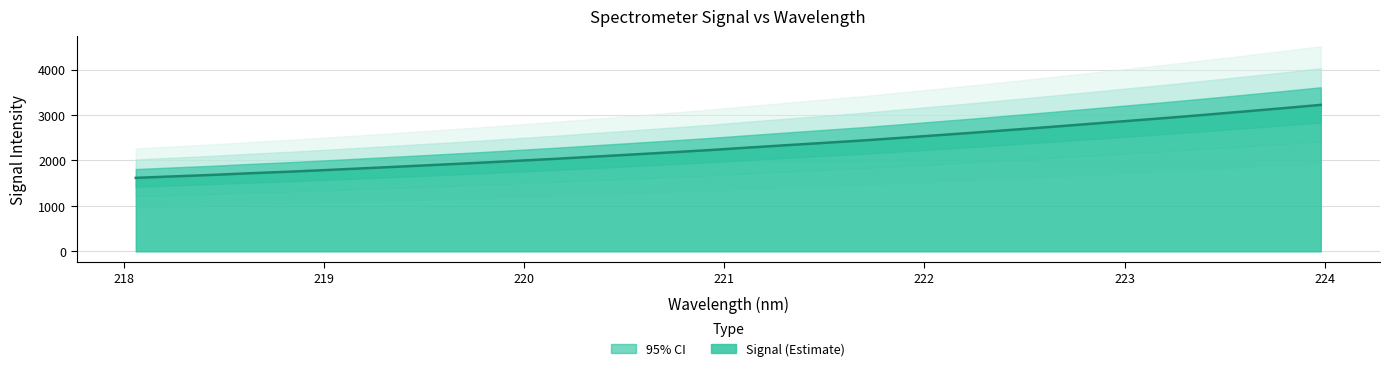

Reading right to left, what are all the values shown in this chart?

3223.4	3148.9	3077.5	3006.8	2938.1	2873.3	2807.7	2742.7	2679.8	2616.7	2556.9	2497.3	2439.3	2387.0	2335.3	2282.5	2227.9	2179.2	2131.7	2084.7	2037.4	1993.5	1949.9	1908.8	1868.8	1829.3	1790.0	1752.8	1719.0	1682.0	1650.0	1617.3